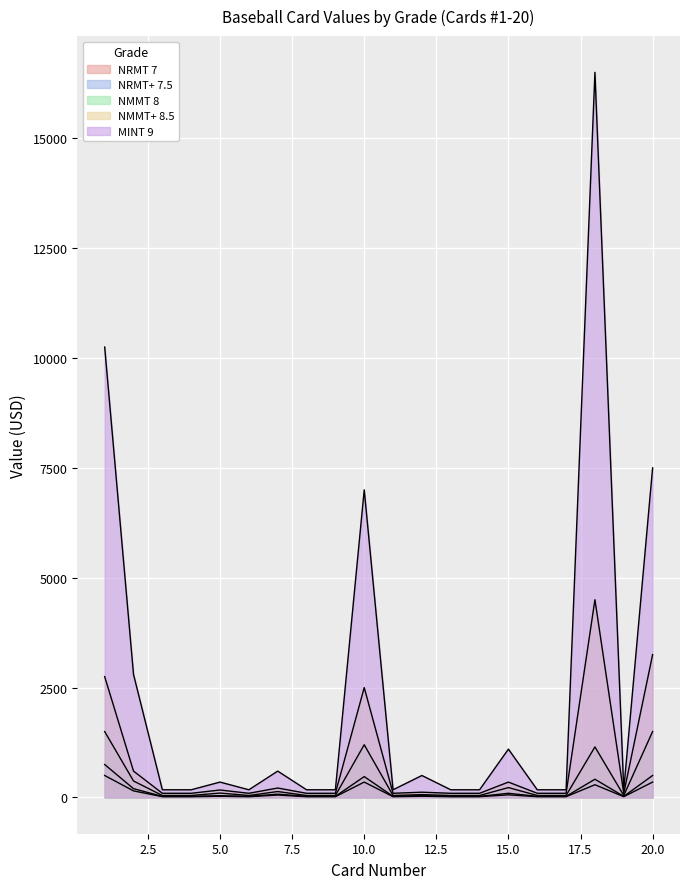

What is the value of the MINT 9 point at the 2nd from the left?

2800